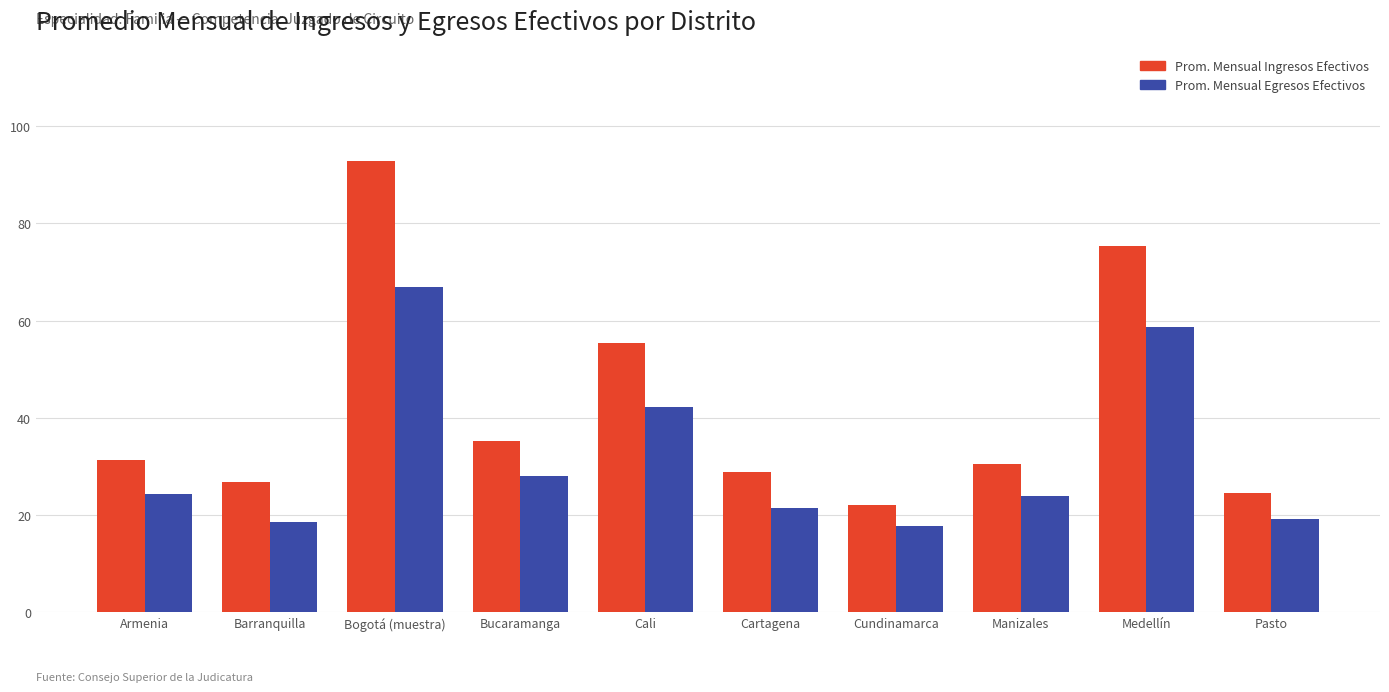

At which category does the chart reach its peak across all series?

Bogotá (muestra)